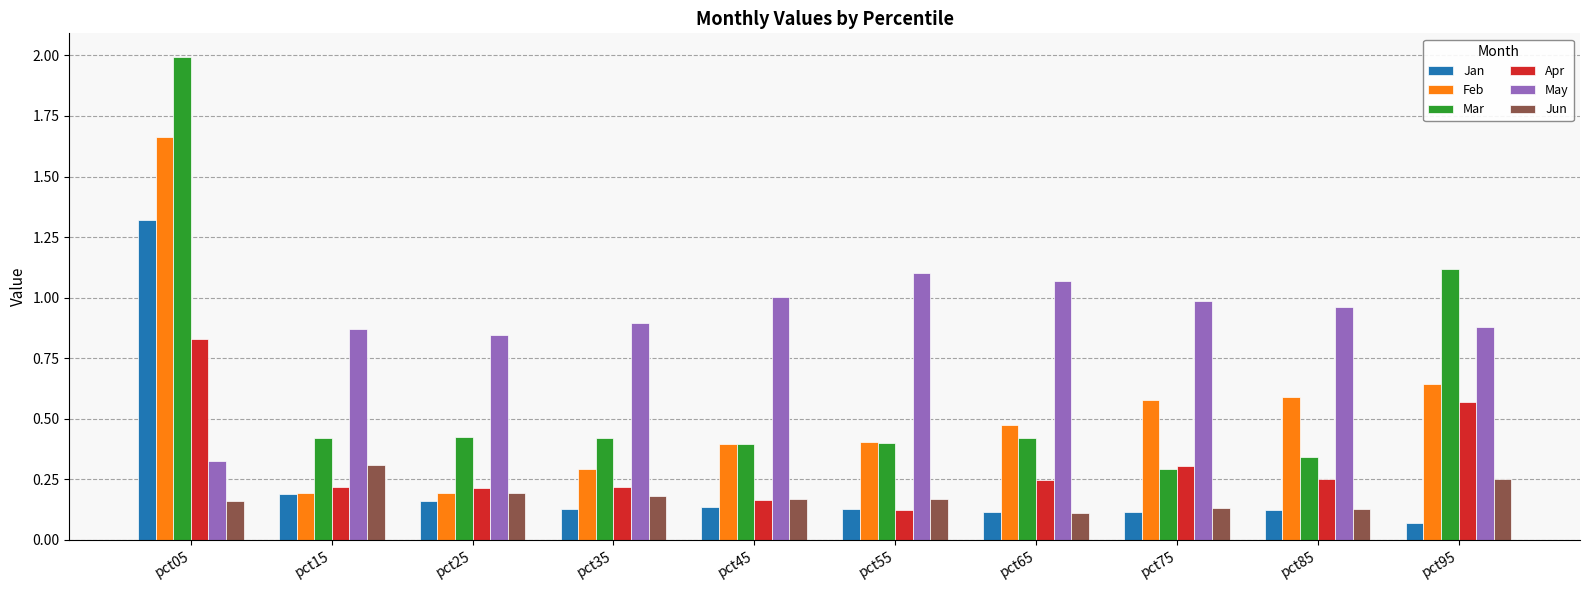

How many bars are there in total?

60